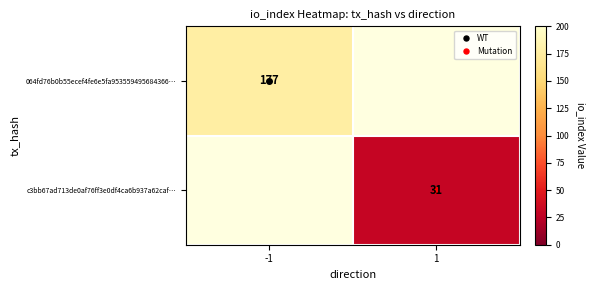

Count the number of categories in the chart.

2